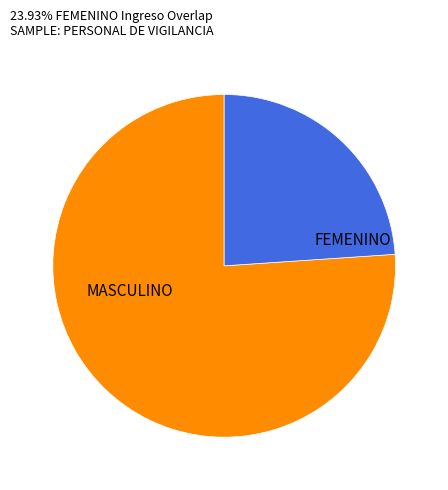

Is it true that FEMENINO is 53% of the pie?

False